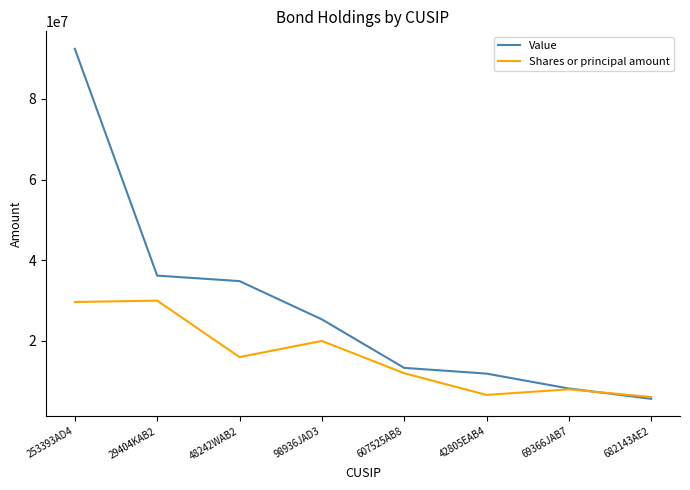

Between 98936JAD3 and 607525AB8, which series saw the biggest shift?

Value